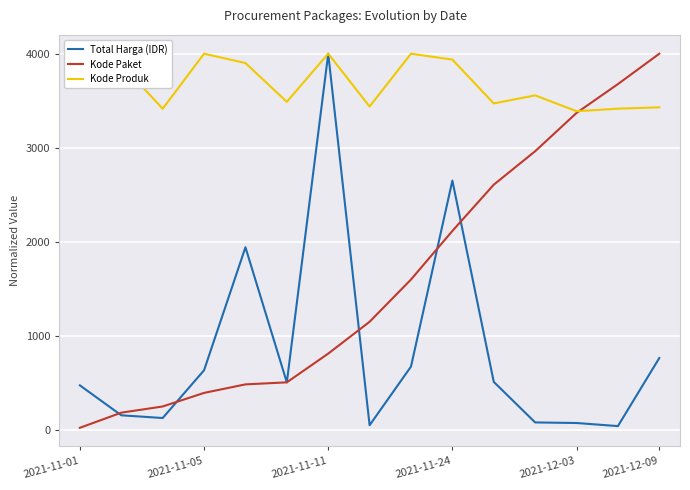

At how many categories does at least one series exceed 508?

15